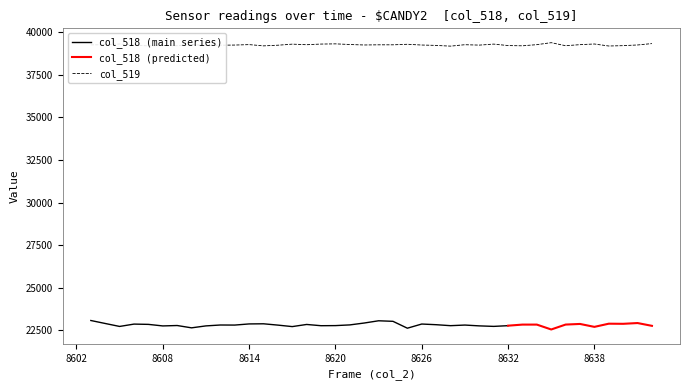

True or false: col_2 and col_518 cross at least once.

False